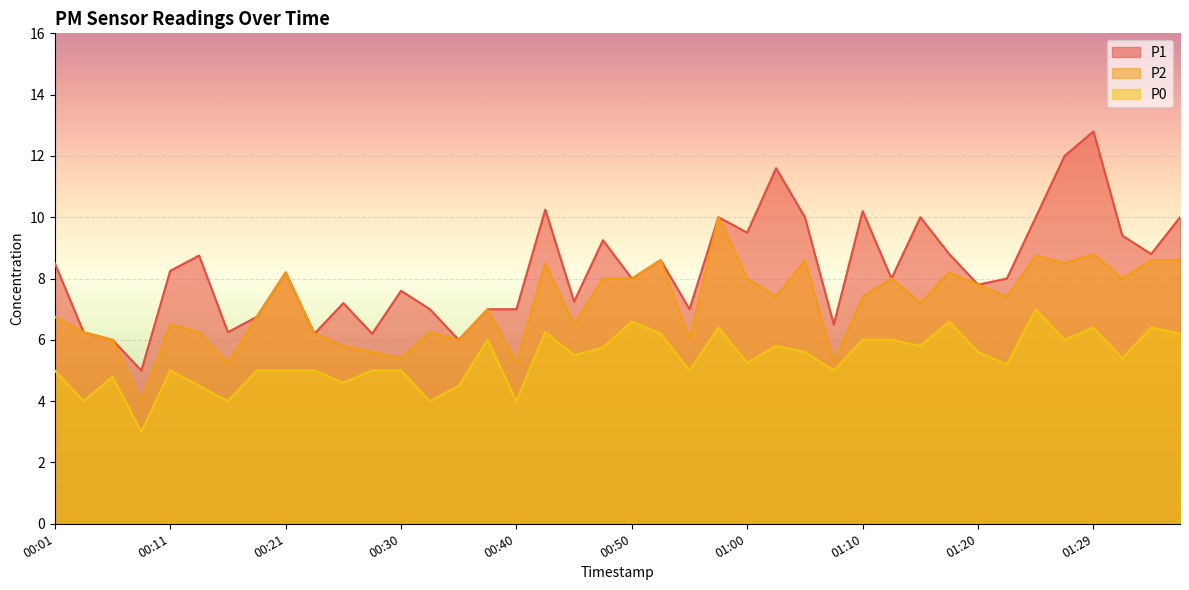

What is the value of the P0 point at the 6th from the left?

4.5